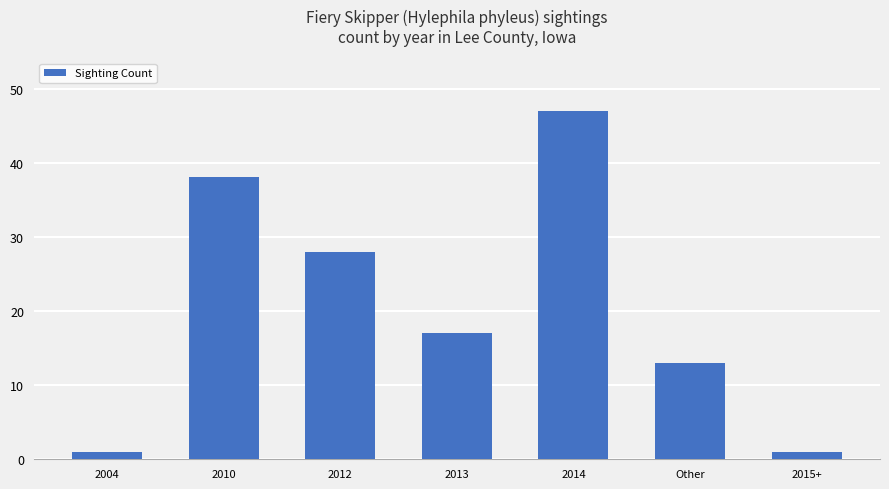

What is the sum of the values at Other and 2010?

51